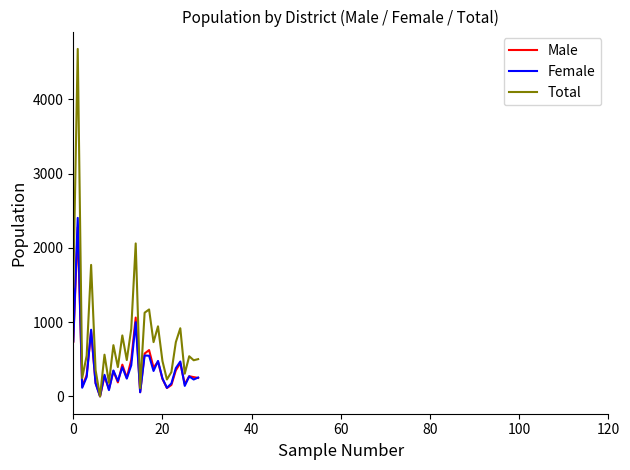

What is the difference between the second highest and second lowest values in the Male series?

1005